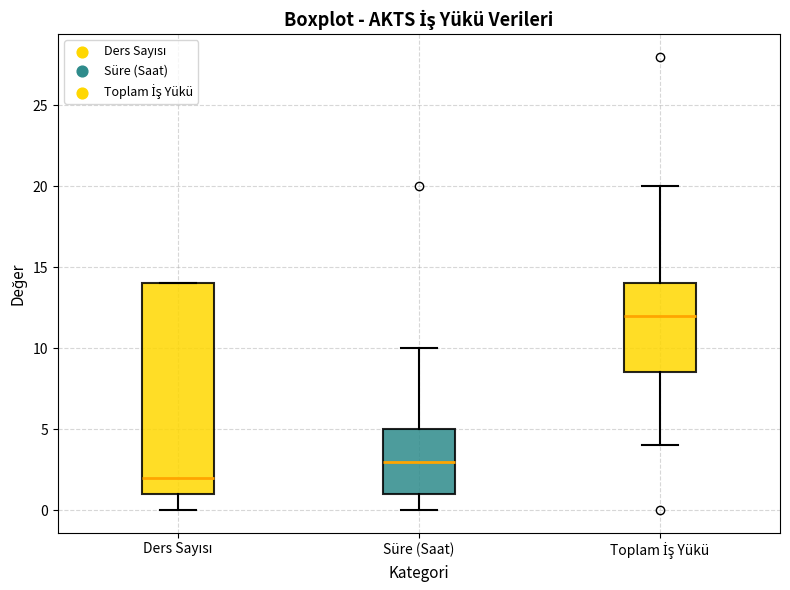

Reading left to right, read every box against the y-axis: the position of its median line, the range the box covers, and the ends of its whiskers. The values are not printed on the chart, so give them approximately, as read against the axis.

Ders Sayısı: median 2.0, box 1.0 to 14.0, whiskers 0.0 to 14.0
Süre (Saat): median 3.0, box 1.0 to 5.0, whiskers 0.0 to 10.0
Toplam İş Yükü: median 12.0, box 8.5 to 14.0, whiskers 4.0 to 20.0